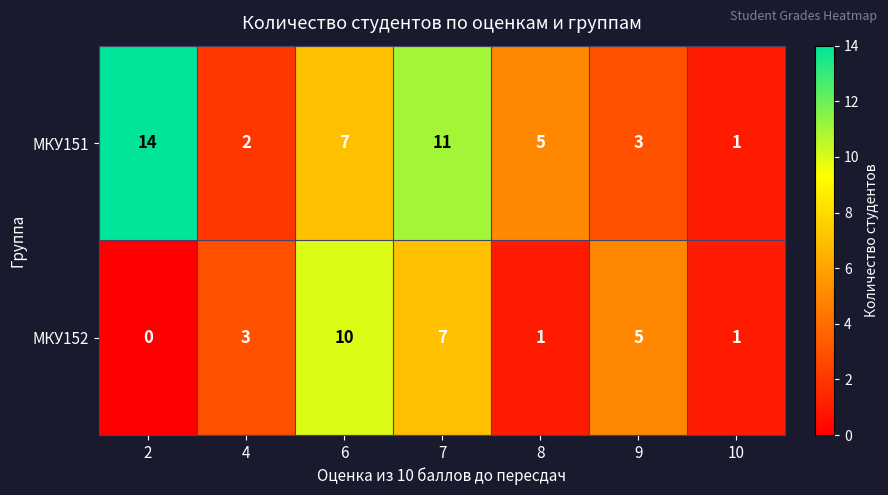

What is the average value of the МКУ152 series?

4